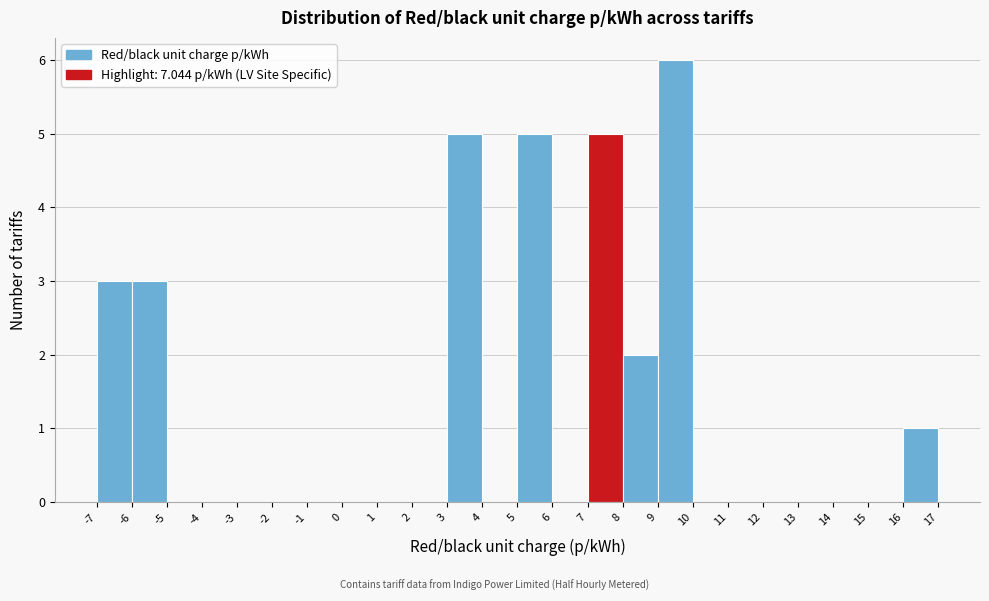

Which range on the x-axis has the tallest bar?

9 to 10